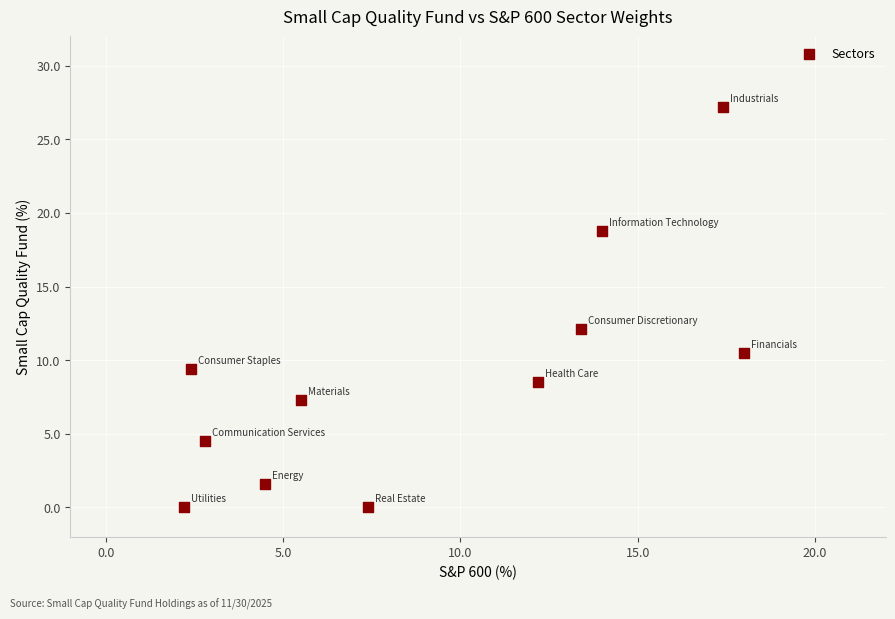

What Y value in the scatter plot is closest to 13?

12.1